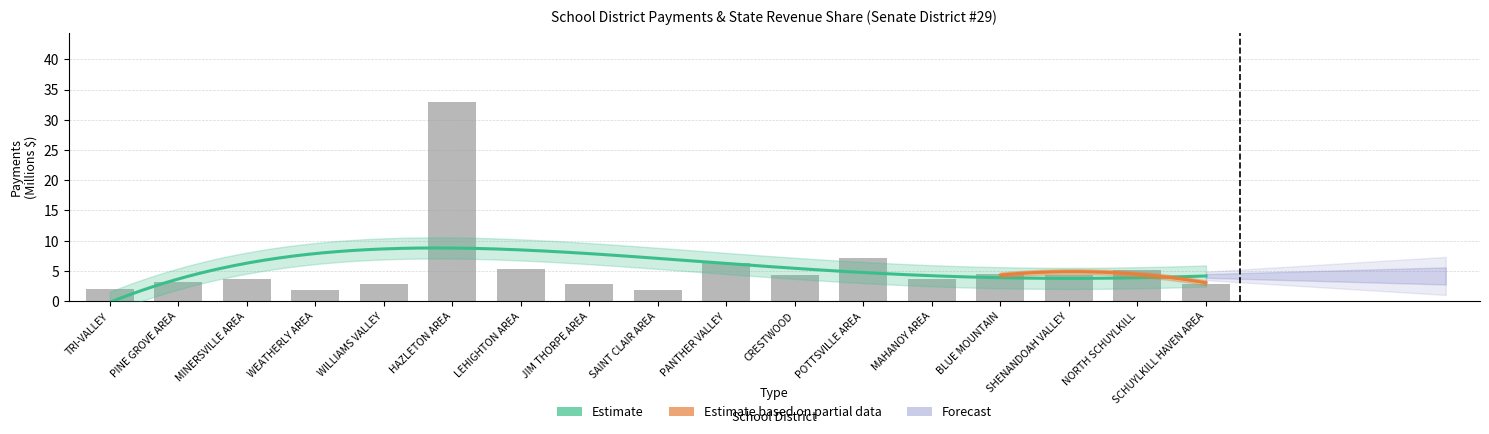

What is the difference between the maximum and minimum values?

31.1